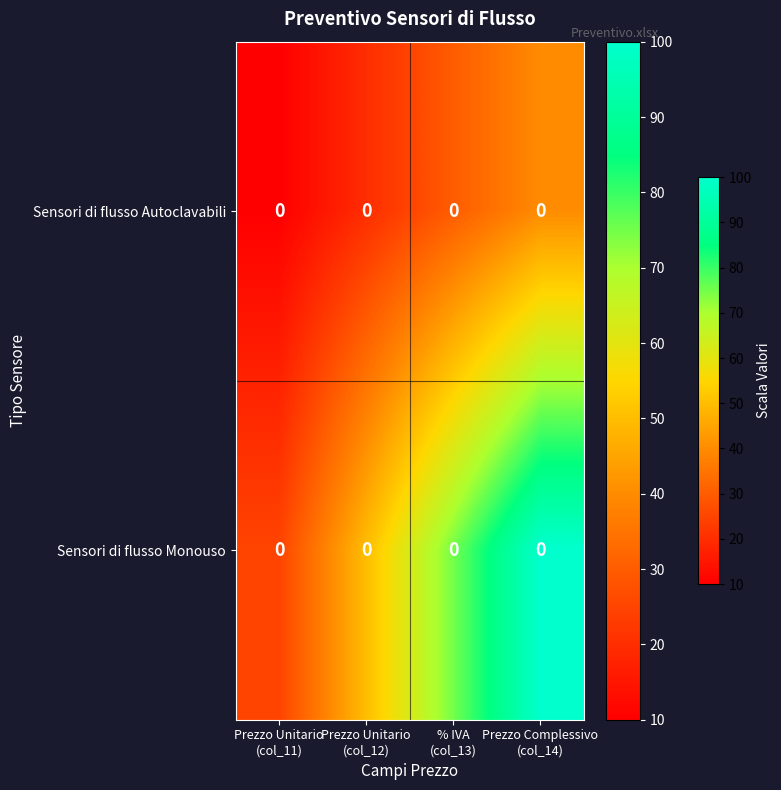

Count the number of data series in this chart.

2